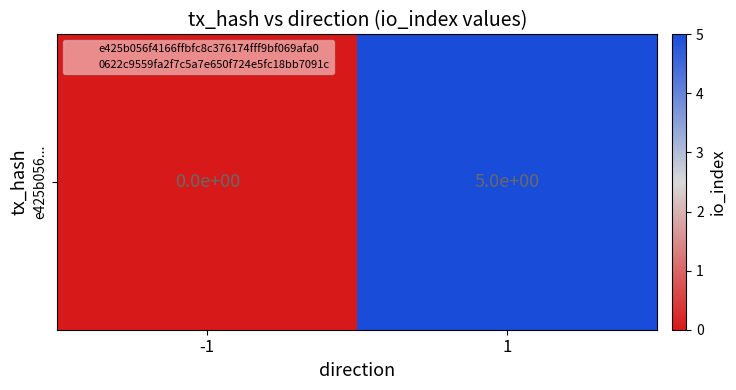

True or false: the data shows 5 at 1.

True